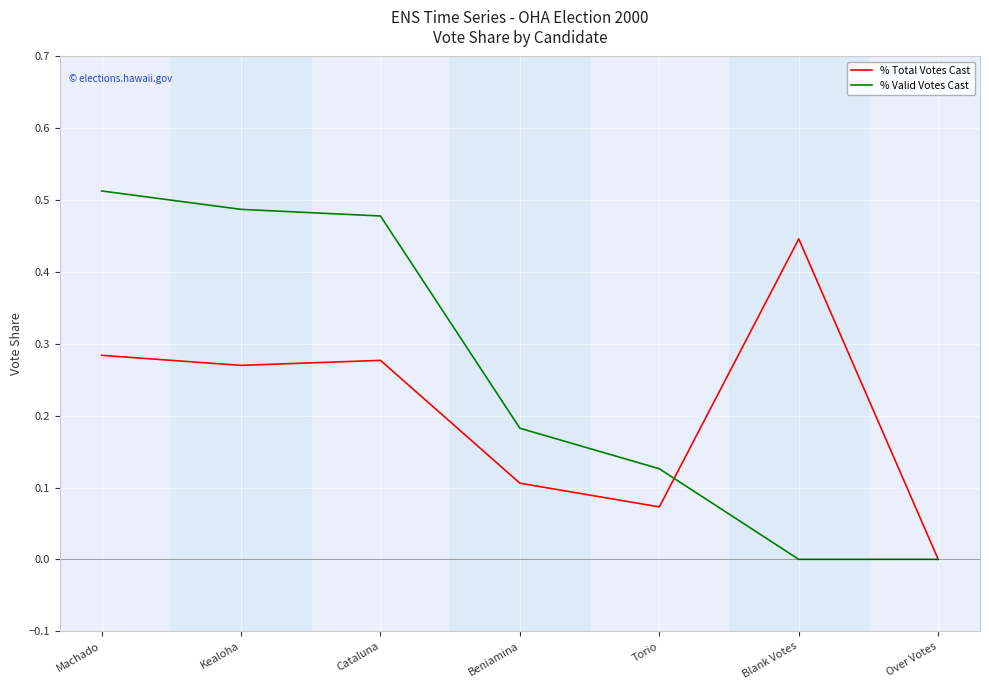

The value of % Valid Votes Cast at Over Votes is 0.0. True or false?

True